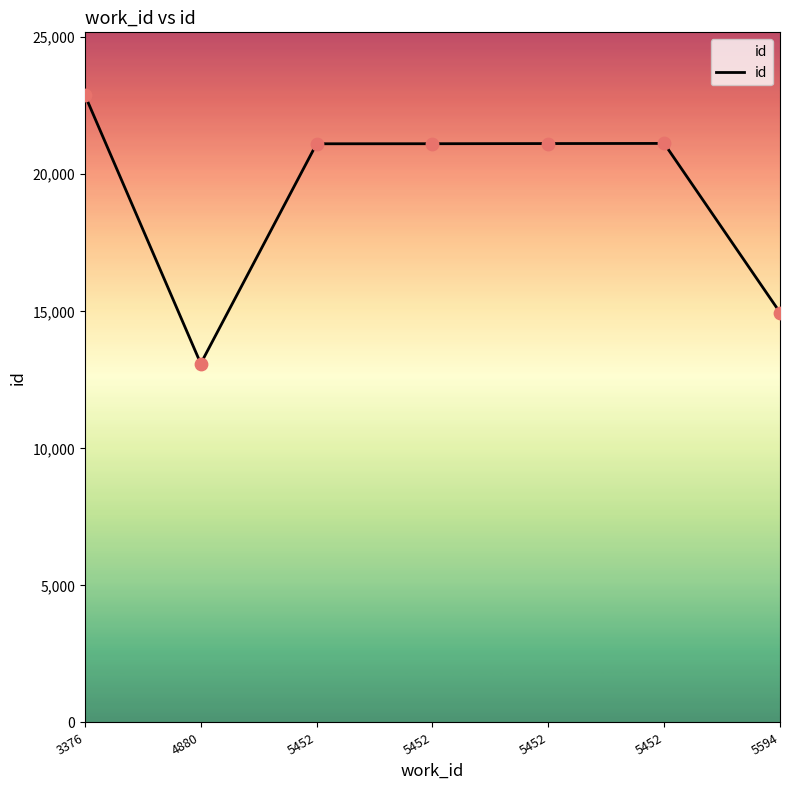

Which has a higher value, 5452 or 5594?

5452